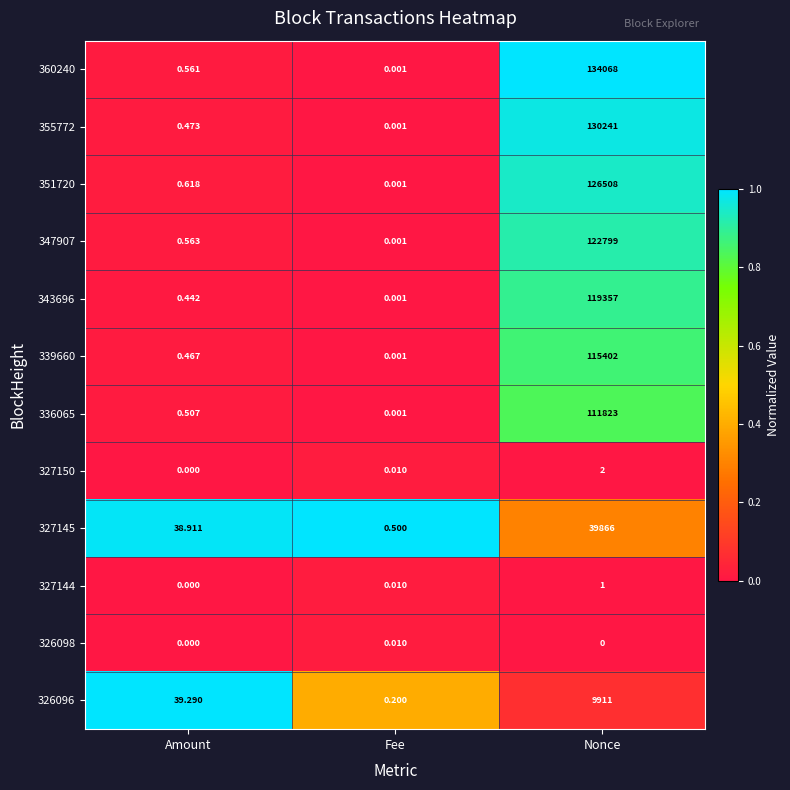

Which category has the highest value in the 360240 series?

Nonce